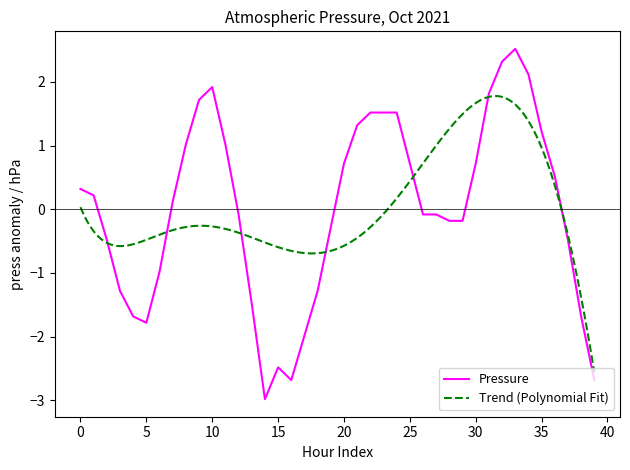

What is the difference between the maximum and second lowest values?

5.2